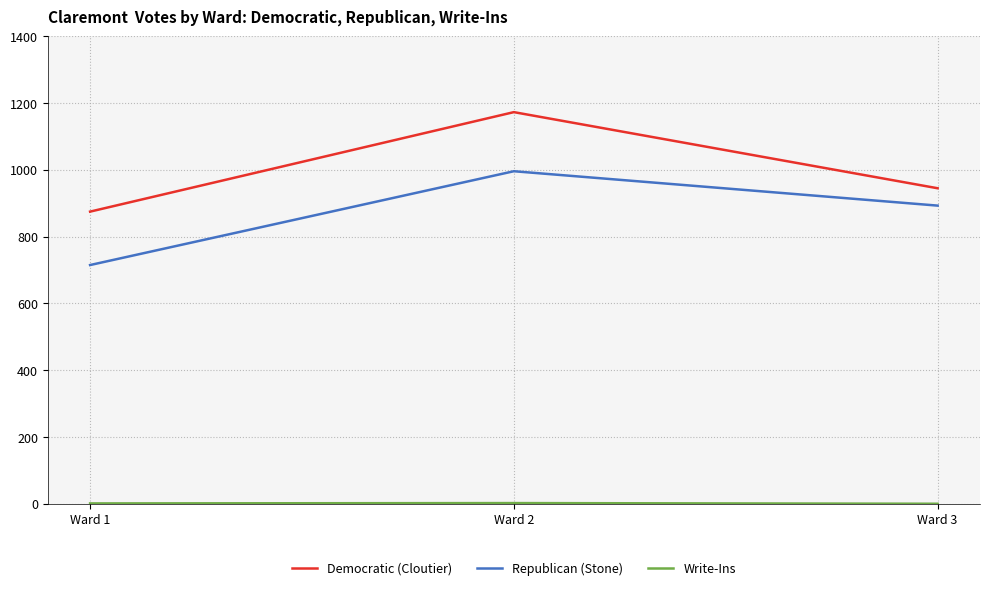

Is the value of Democratic (Cloutier) at Ward 3 greater than the value of Republican (Stone) at Ward 2?

No